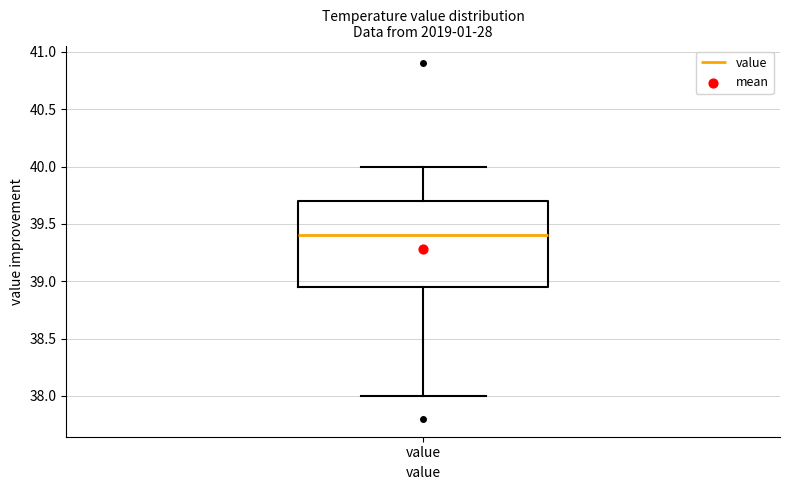

Where is the lower edge of the box for value on the y-axis? The values are not printed on the chart, so give them approximately, as read against the axis.

38.95